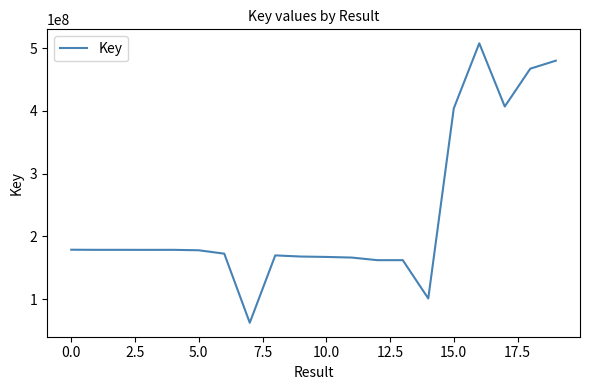

What is the maximum value shown in the chart?

507485709